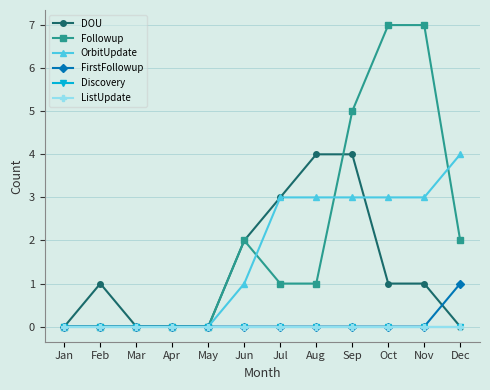

Reading left to right, list all the values displayed in this chart.

DOU: Jan=0	Feb=1	Mar=0	Apr=0	May=0	Jun=2	Jul=3	Aug=4	Sep=4	Oct=1	Nov=1	Dec=0
Followup: Jan=0	Feb=0	Mar=0	Apr=0	May=0	Jun=2	Jul=1	Aug=1	Sep=5	Oct=7	Nov=7	Dec=2
OrbitUpdate: Jan=0	Feb=0	Mar=0	Apr=0	May=0	Jun=1	Jul=3	Aug=3	Sep=3	Oct=3	Nov=3	Dec=4
FirstFollowup: Jan=0	Feb=0	Mar=0	Apr=0	May=0	Jun=0	Jul=0	Aug=0	Sep=0	Oct=0	Nov=0	Dec=1
Discovery: Jan=0	Feb=0	Mar=0	Apr=0	May=0	Jun=0	Jul=0	Aug=0	Sep=0	Oct=0	Nov=0	Dec=0
ListUpdate: Jan=0	Feb=0	Mar=0	Apr=0	May=0	Jun=0	Jul=0	Aug=0	Sep=0	Oct=0	Nov=0	Dec=0